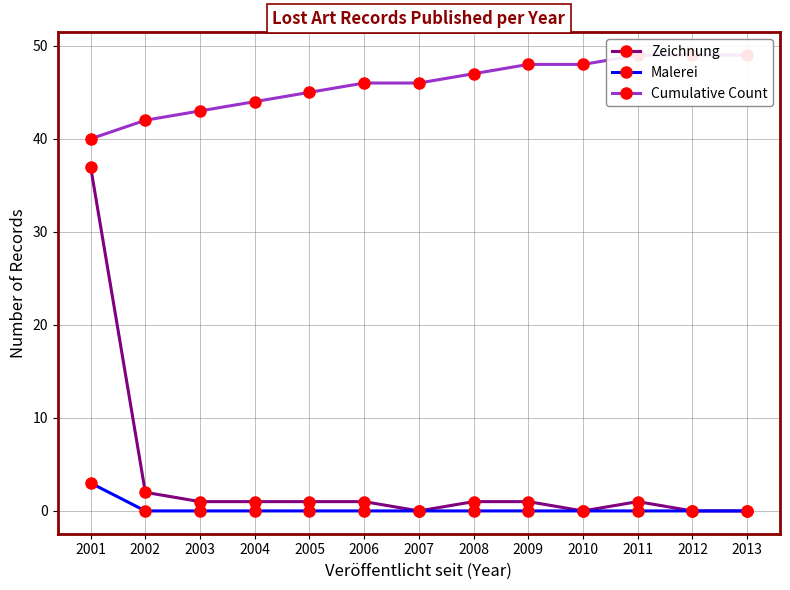

At which category does Zeichnung reach its first local peak?

2011